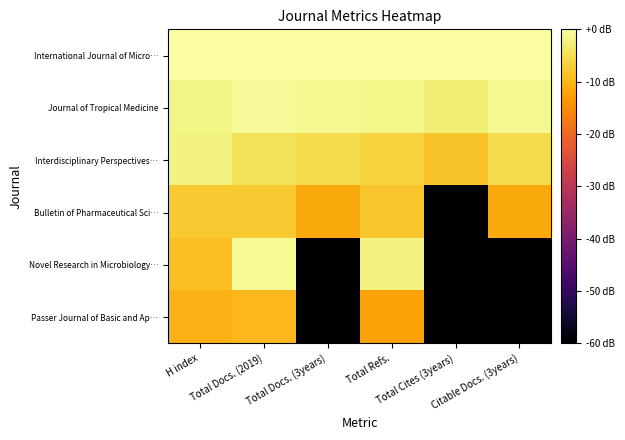

Reading right to left, extract all data points from this chart.

International Journal of Micro…: Citable Docs. (3years)=0.0	Total Cites (3years)=0.0	Total Refs.=0.0	Total Docs. (3years)=0.0	Total Docs. (2019)=0.0	H index=0.0
Journal of Tropical Medicine: Citable Docs. (3years)=-1.2	Total Cites (3years)=-2.8	Total Refs.=-1.9	Total Docs. (3years)=-1.3	Total Docs. (2019)=-0.9	H index=-1.9
Interdisciplinary Perspectives…: Citable Docs. (3years)=-5.5	Total Cites (3years)=-8.4	Total Refs.=-6.4	Total Docs. (3years)=-5.6	Total Docs. (2019)=-4.7	H index=-2.3
Bulletin of Pharmaceutical Sci…: Citable Docs. (3years)=-11.3	Total Cites (3years)=-60.0	Total Refs.=-8.1	Total Docs. (3years)=-11.4	Total Docs. (2019)=-7.7	H index=-7.7
Novel Research in Microbiology…: Citable Docs. (3years)=-60.0	Total Cites (3years)=-60.0	Total Refs.=-2.1	Total Docs. (3years)=-60.0	Total Docs. (2019)=-1.0	H index=-8.7
Passer Journal of Basic and Ap…: Citable Docs. (3years)=-60.0	Total Cites (3years)=-60.0	Total Refs.=-12.3	Total Docs. (3years)=-60.0	Total Docs. (2019)=-9.7	H index=-10.7